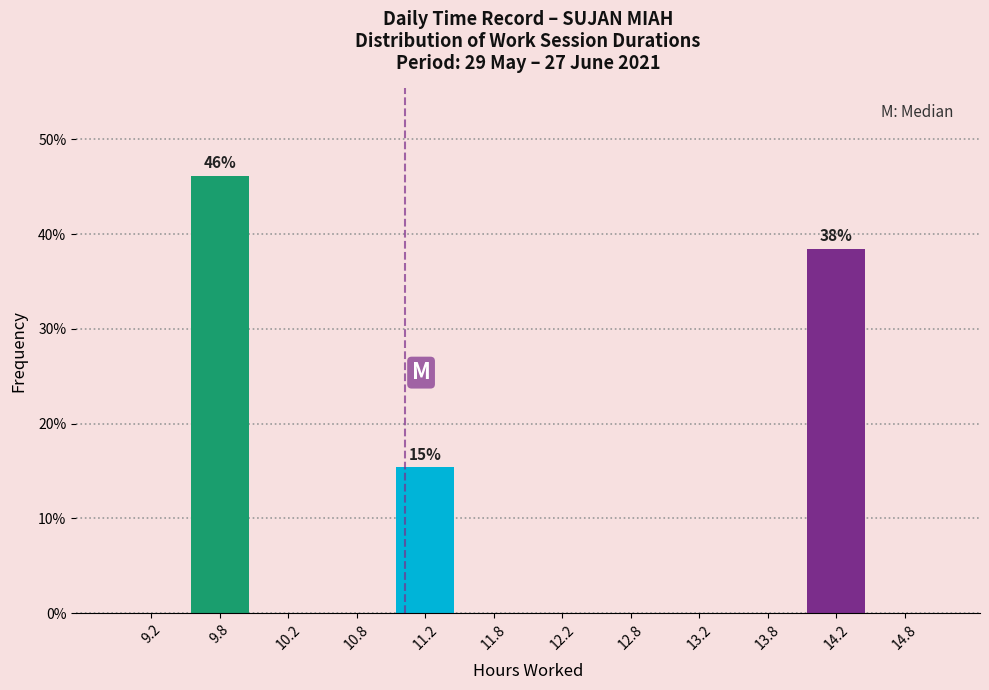

Over which range of the x-axis is the bar tallest?

9.5 to 10.0